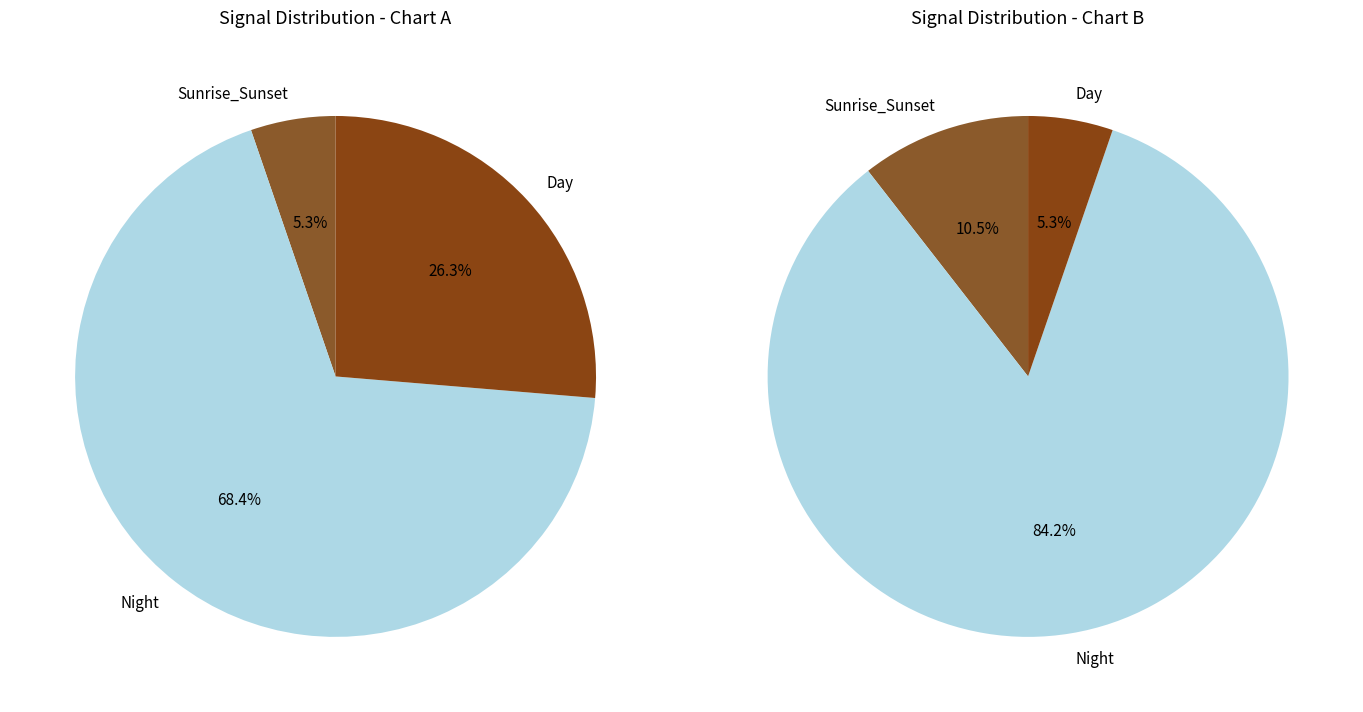

Is the sum of 5 and 21 greater than half?

No